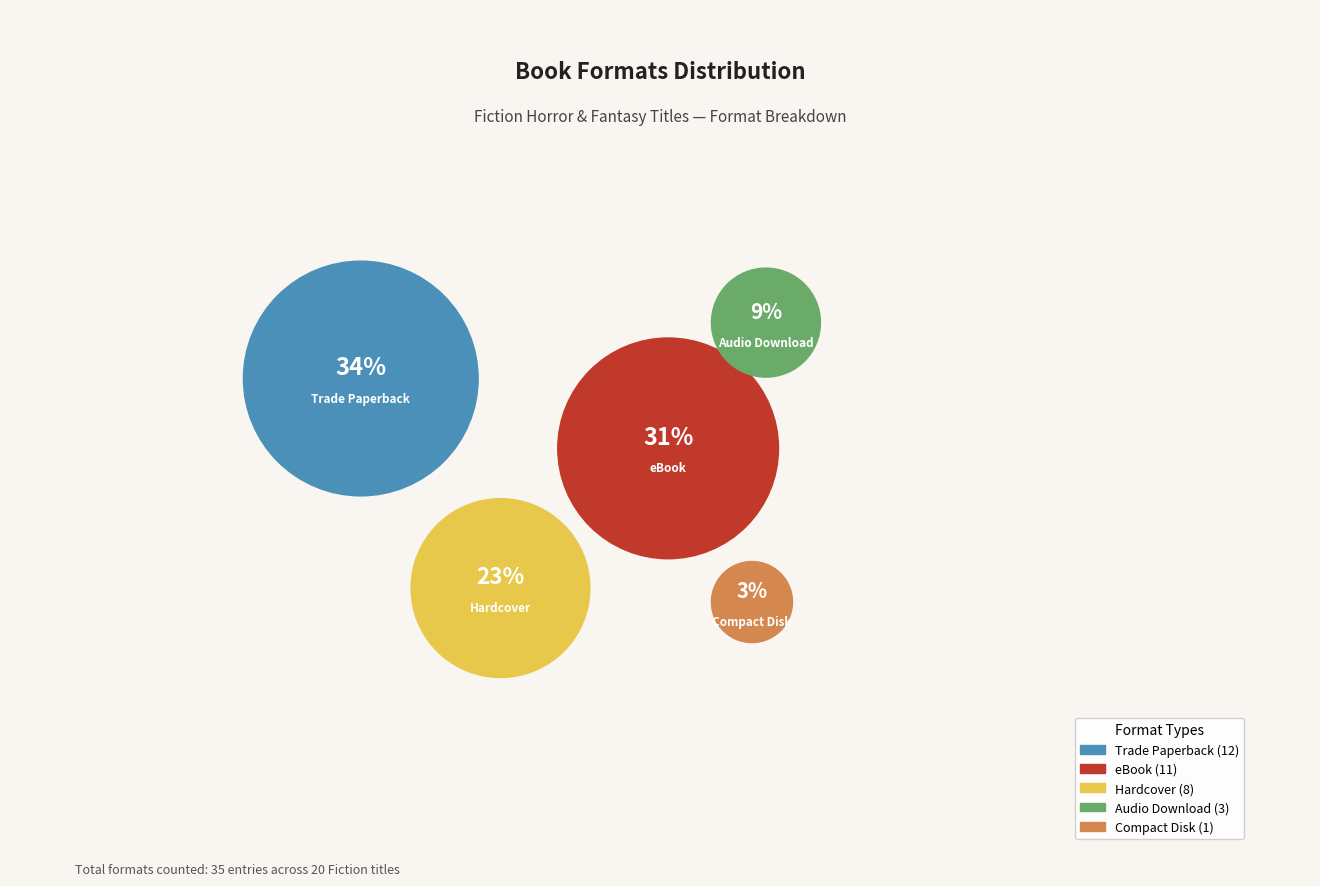

To the nearest percent, what is the difference between the largest and smallest slice percentages?

31%